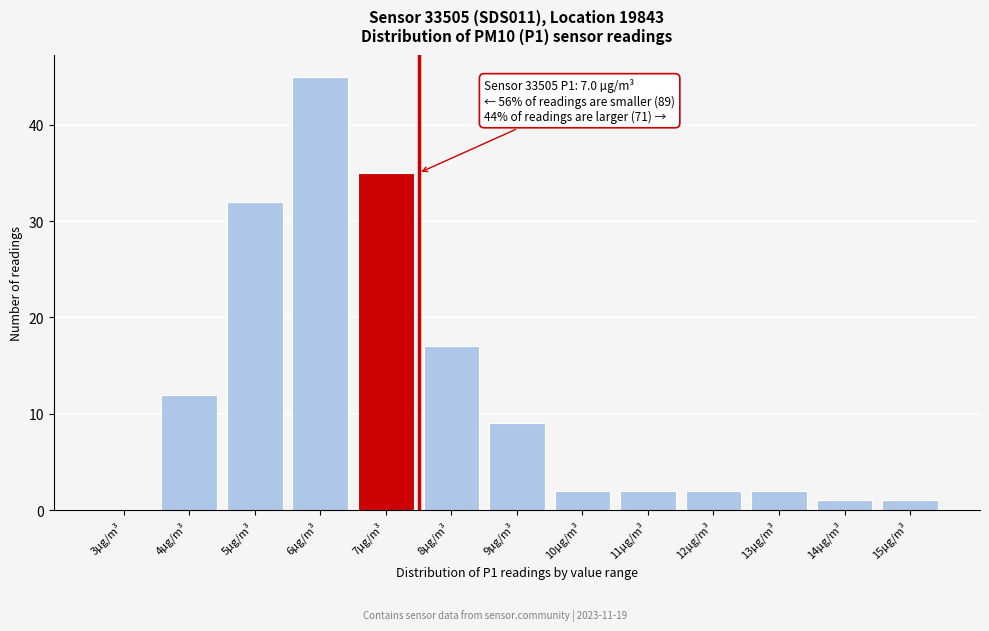

Reading left to right, what are all the values shown in this chart?

3µg/m³=0	4µg/m³=12	5µg/m³=32	6µg/m³=45	7µg/m³=35	8µg/m³=17	9µg/m³=9	10µg/m³=2	11µg/m³=2	12µg/m³=2	13µg/m³=2	14µg/m³=1	15µg/m³=1